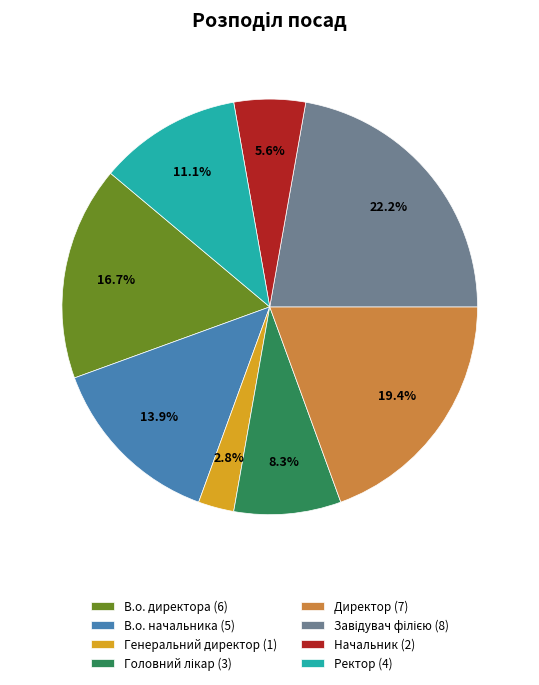

True or false: В.о. директора accounts for 17% of the total.

True